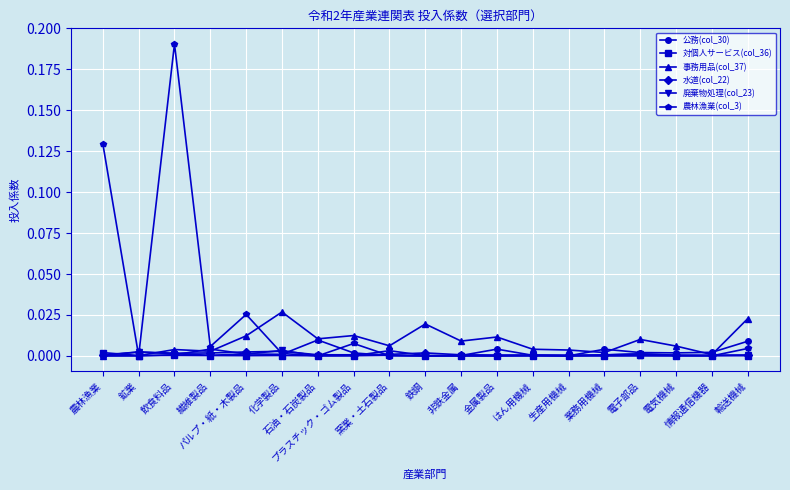

True or false: 対個人サービス(col_36) has more than 2 interior local peaks.

True